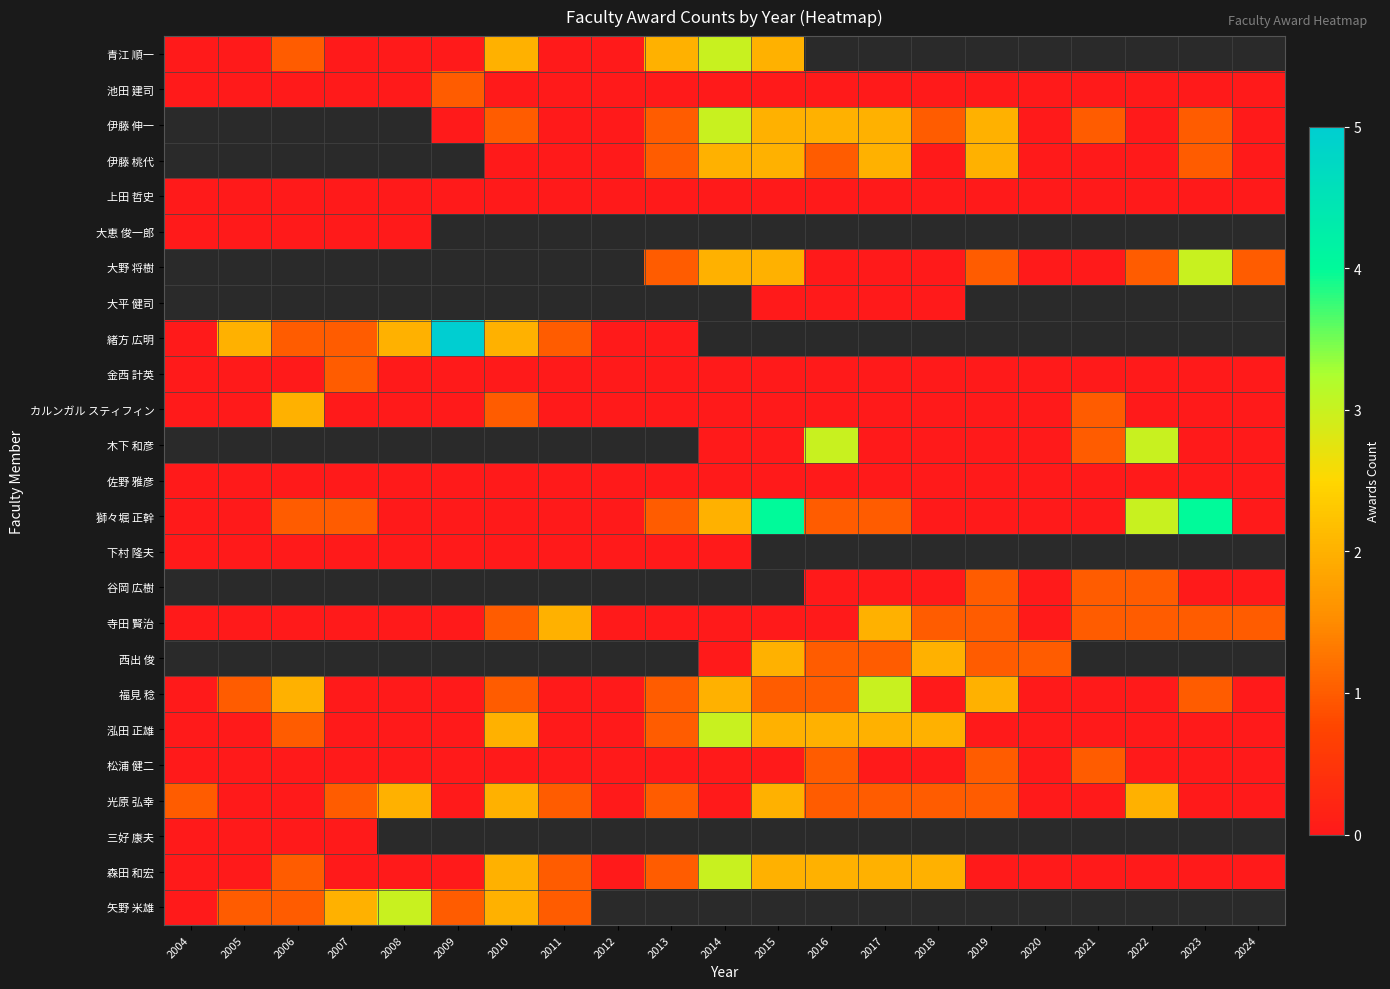

The 大野 将樹 series shows 0.4 at 2019. True or false?

False